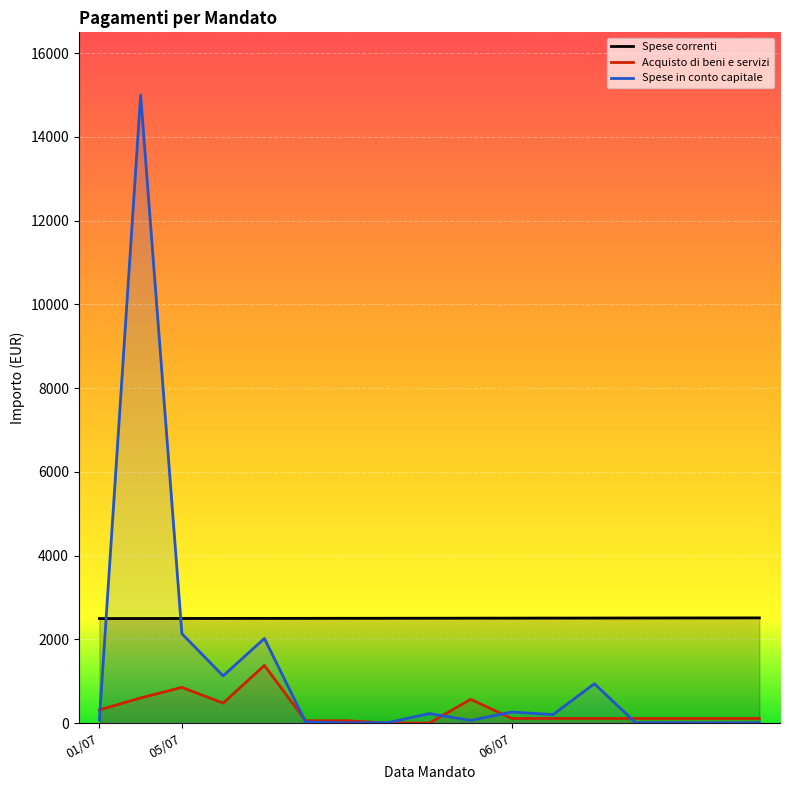

Reading left to right, list all the values displayed in this chart.

Spese correnti: 01/07=2497	01/07=2498	05/07=2499	05/07=2500	05/07=2501	05/07=2502	05/07=2503	05/07=2504	05/07=2505	05/07=2506	06/07=2507	06/07=2508	06/07=2509	06/07=2510	06/07=2511	06/07=2512	06/07=2513
Acquisto di beni e servizi: 01/07=314	01/07=601	05/07=852	05/07=478	05/07=1377	05/07=57	05/07=57	05/07=0	05/07=0	05/07=567	06/07=111	06/07=111	06/07=111	06/07=111	06/07=111	06/07=111	06/07=111
Spese in conto capitale: 01/07=76	01/07=15000	05/07=2135	05/07=1128	05/07=2021	05/07=26	05/07=5	05/07=11	05/07=227	05/07=64	06/07=264	06/07=203	06/07=940	06/07=9	06/07=8	06/07=5	06/07=7